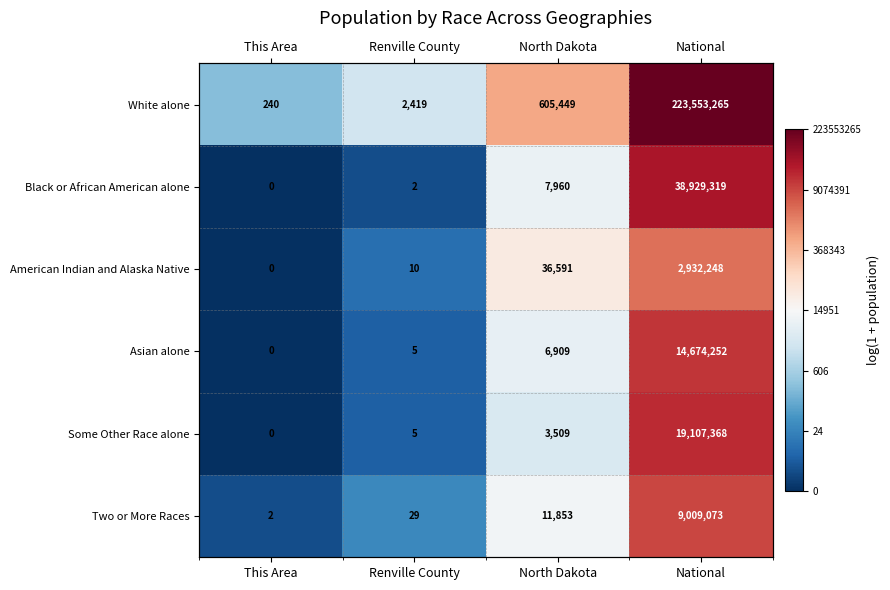

Read the White alone value at This Area.

5.5